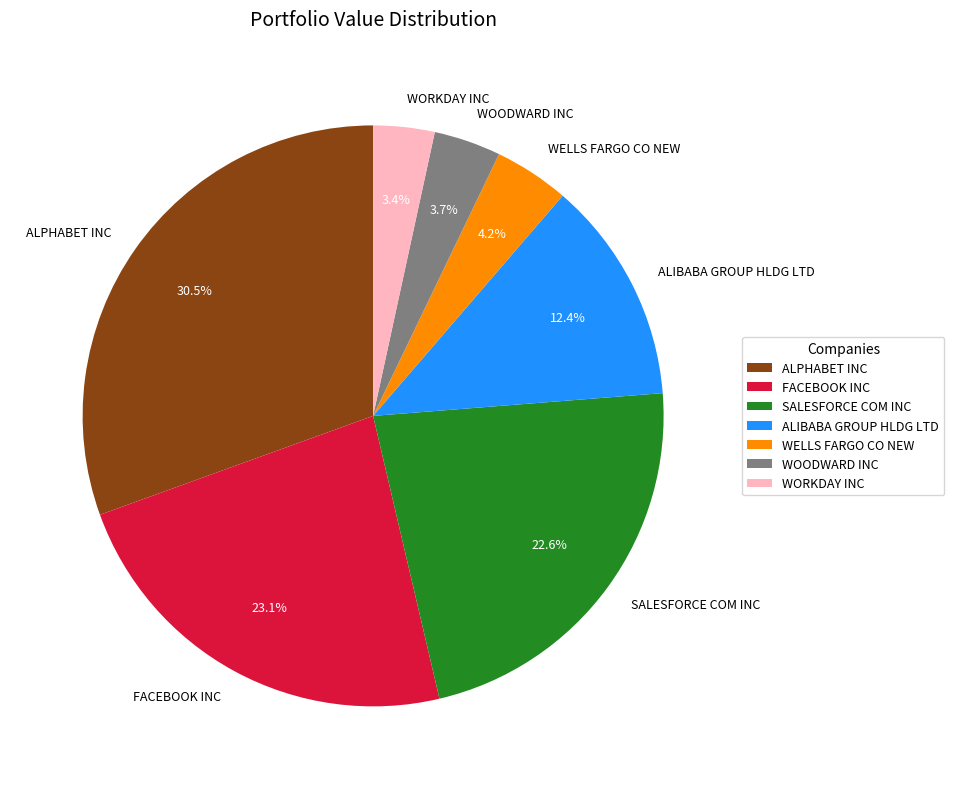

Does WOODWARD INC account for over 50% of the chart?

No